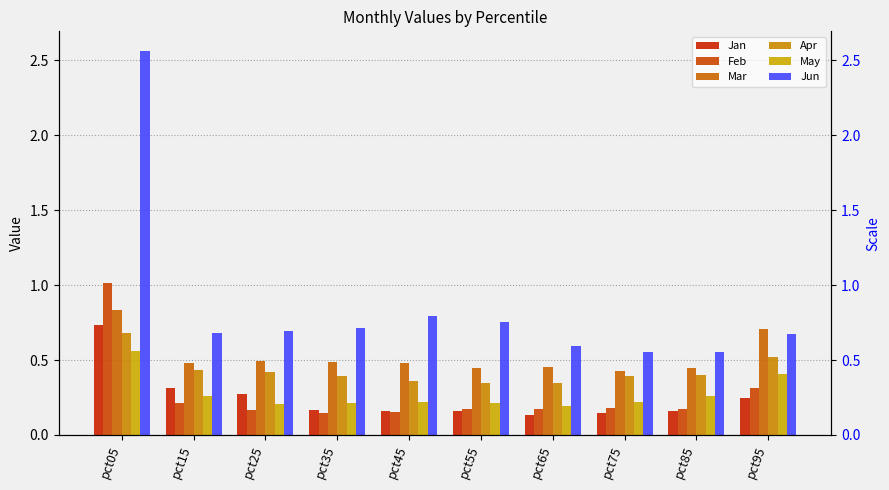

What is the sum of all Jan values?

2.5